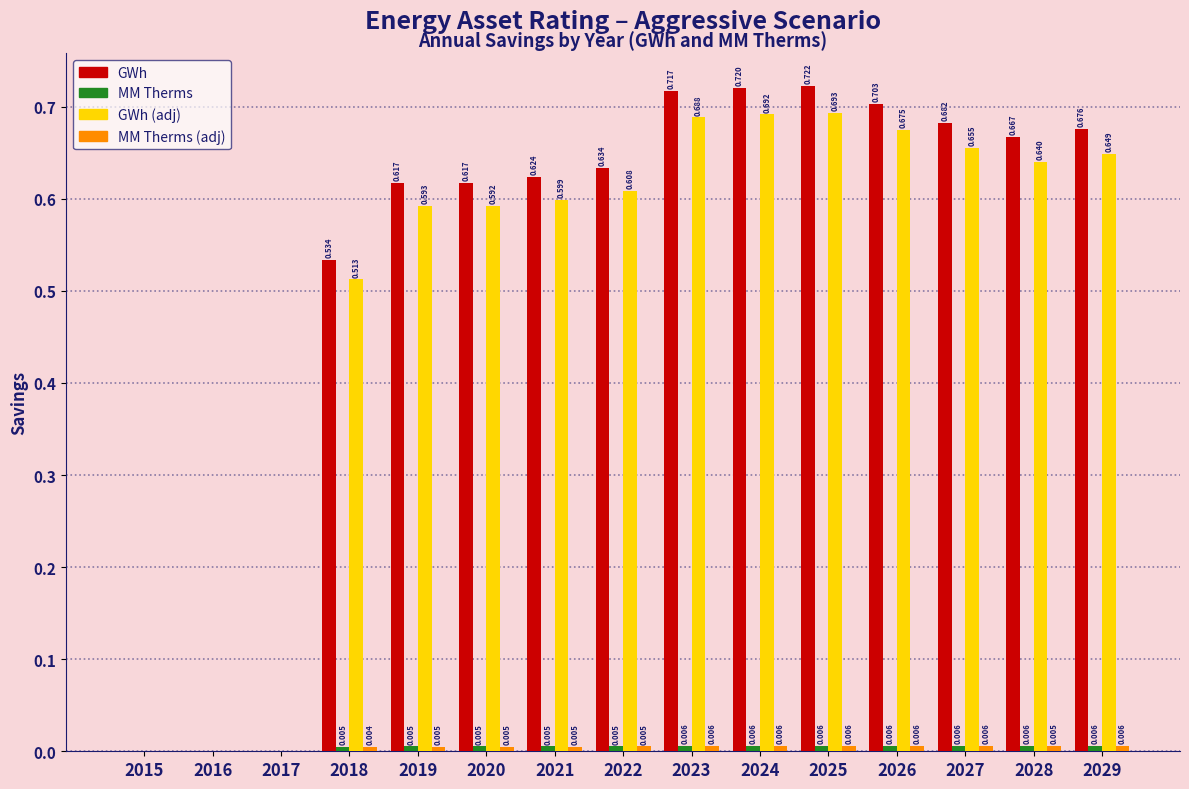

Which series changed the most between 2015 and 2022?

GWh